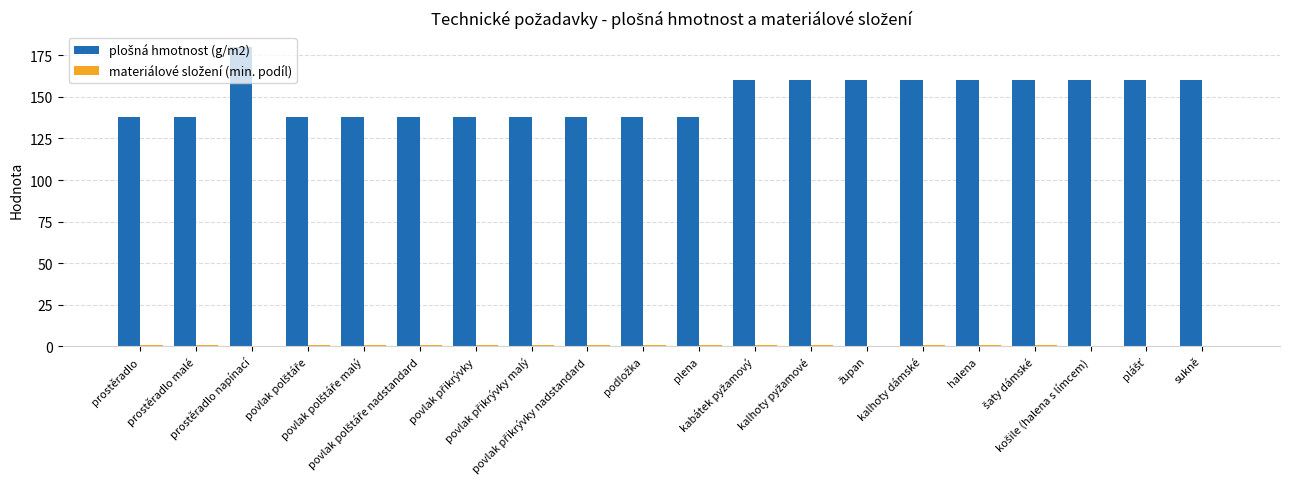

What value does the materiálové složení (min. podíl) series have at povlak přikrývky malý?

0.8